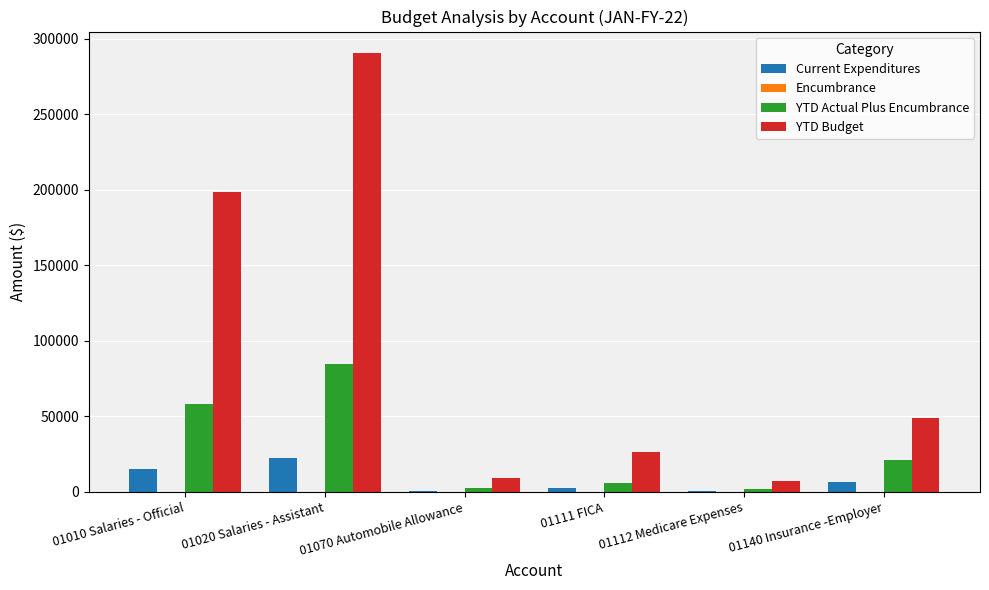

Count the number of data series in this chart.

3